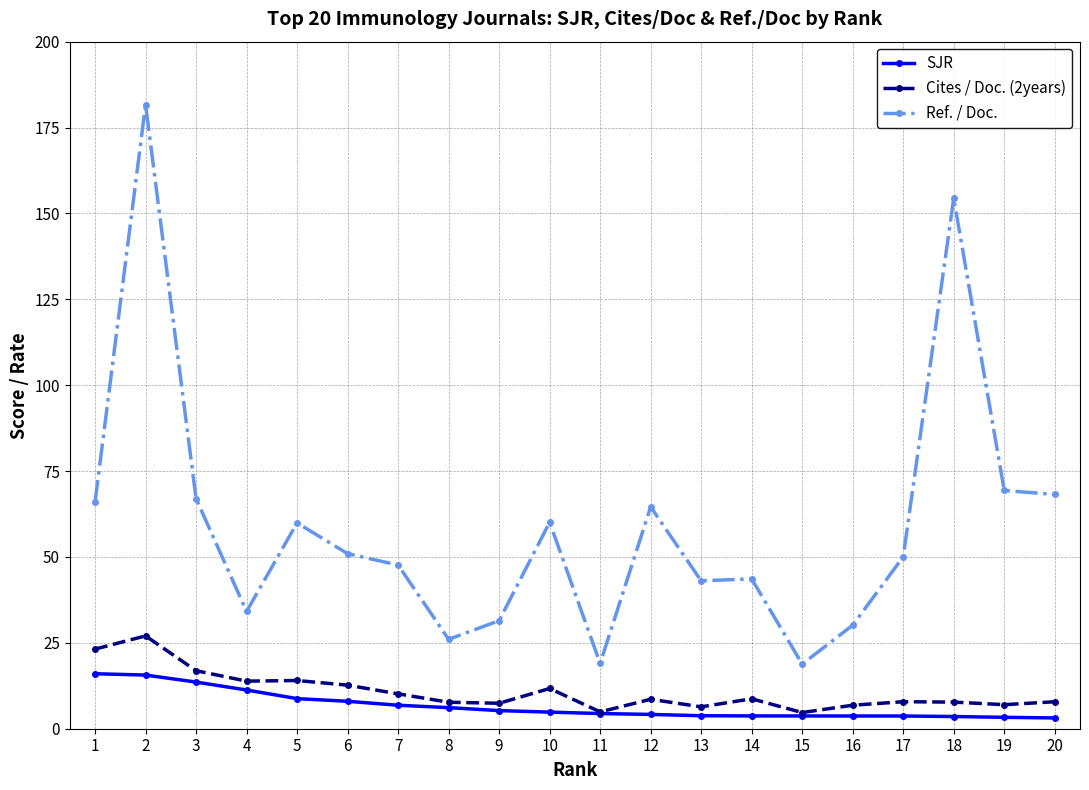

How many lines are shown in the chart?

3